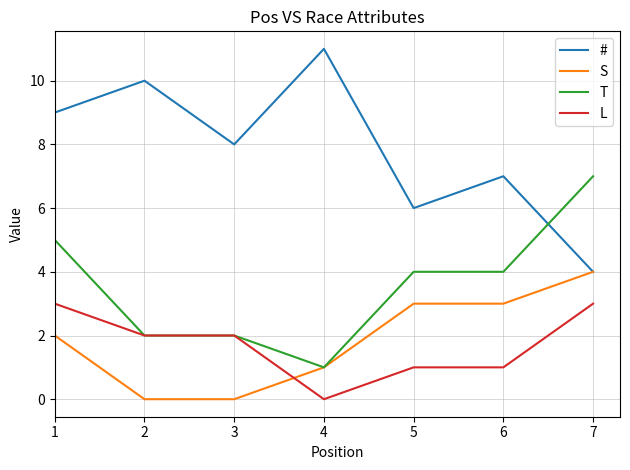

How many intersections are there between T and #?

1